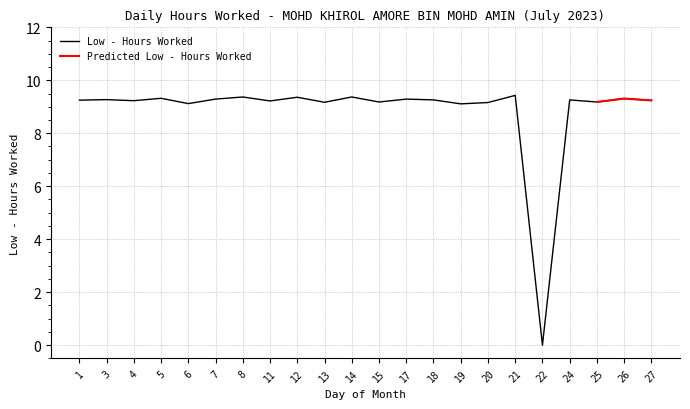

What is the sum of all values?

194.4